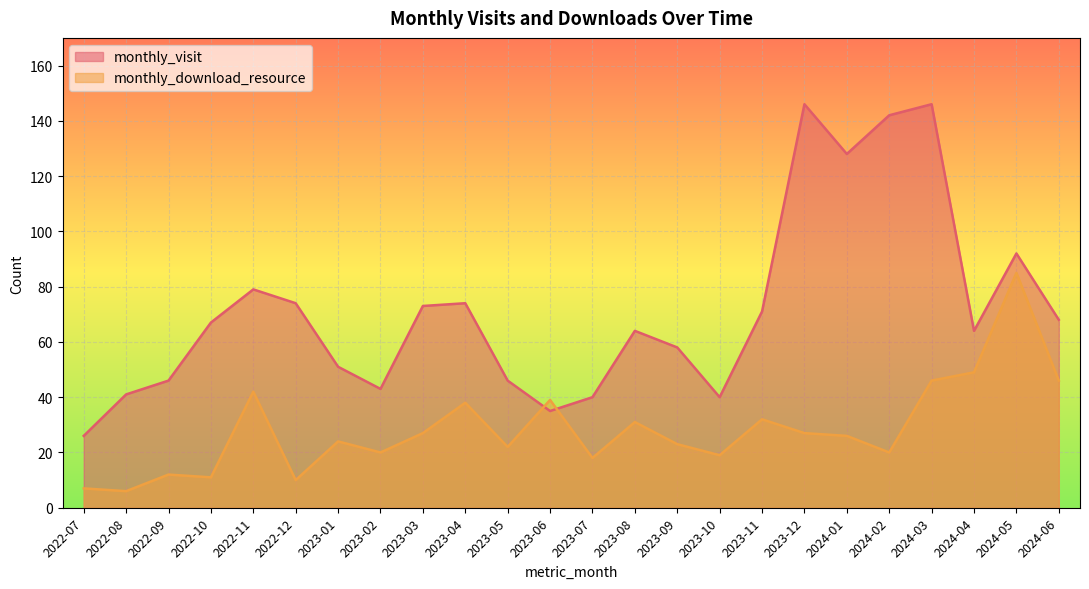

Reading left to right, transcribe all the data shown in this chart.

monthly_visit: 26	41	46	67	79	74	51	43	73	74	46	35	40	64	58	40	71	146	128	142	146	64	92	68
monthly_download_resource: 7	6	12	11	42	10	24	20	27	38	22	39	18	31	23	19	32	27	26	20	46	49	85	46